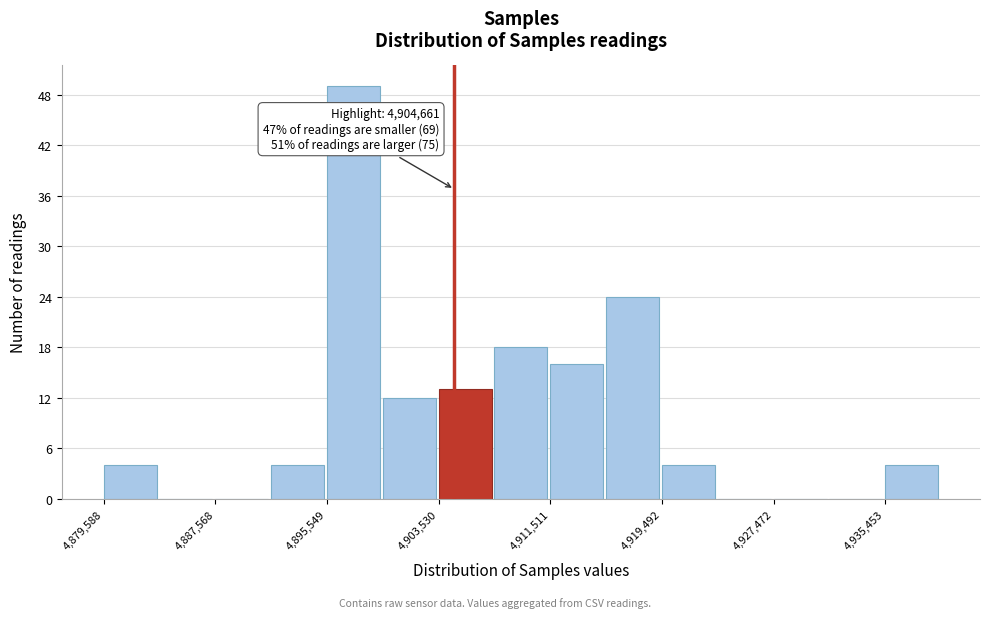

Around what value on the x-axis is the tallest bar? Give the approximate position of its centre, as read against the axis.

4897000